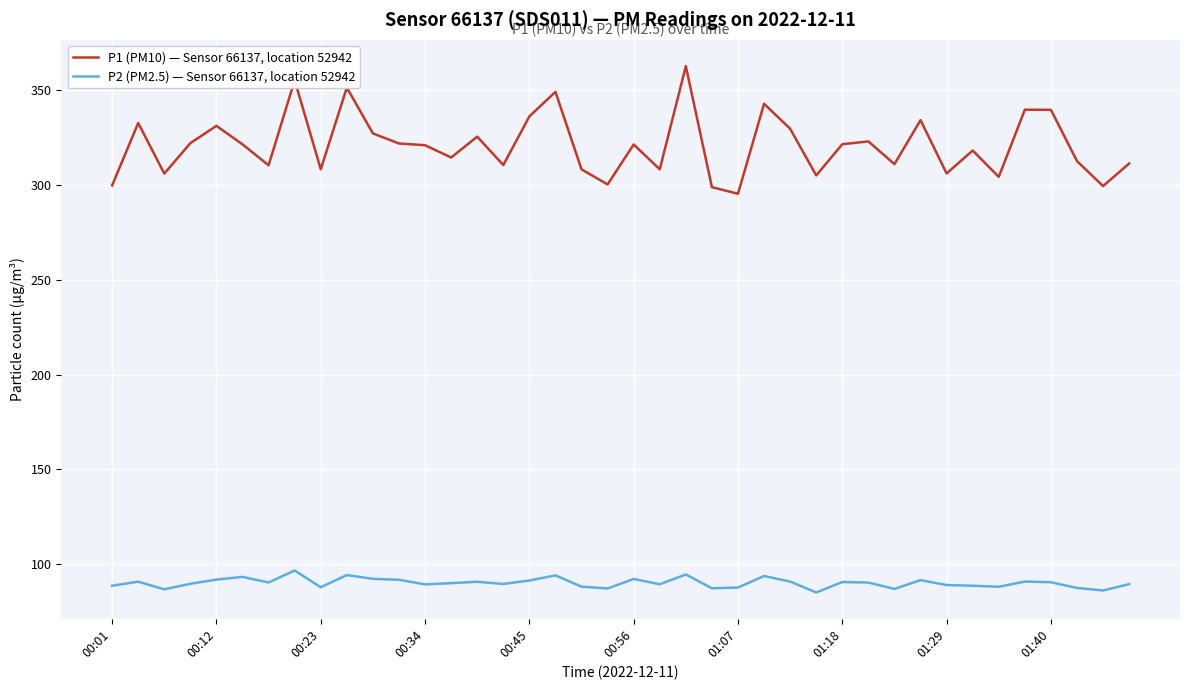

List the series in order of their overall mean, lowest first.

P2 (PM2.5) — Sensor 66137, location 52942, P1 (PM10) — Sensor 66137, location 52942